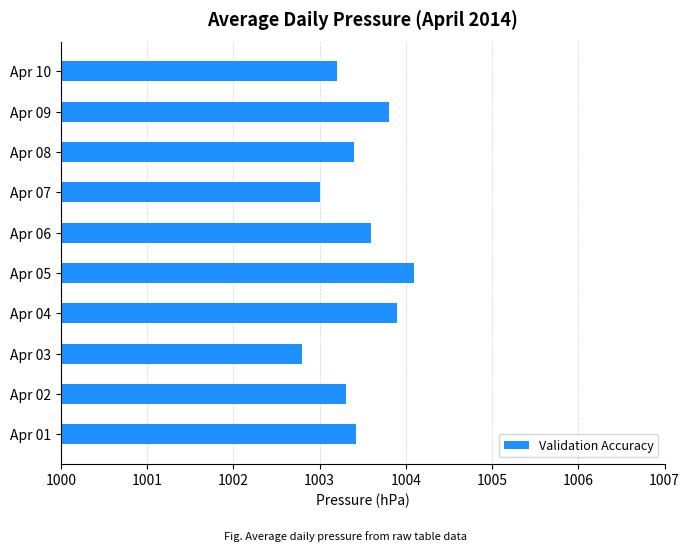

Between Apr 07 and Apr 09, which is larger?

Apr 09